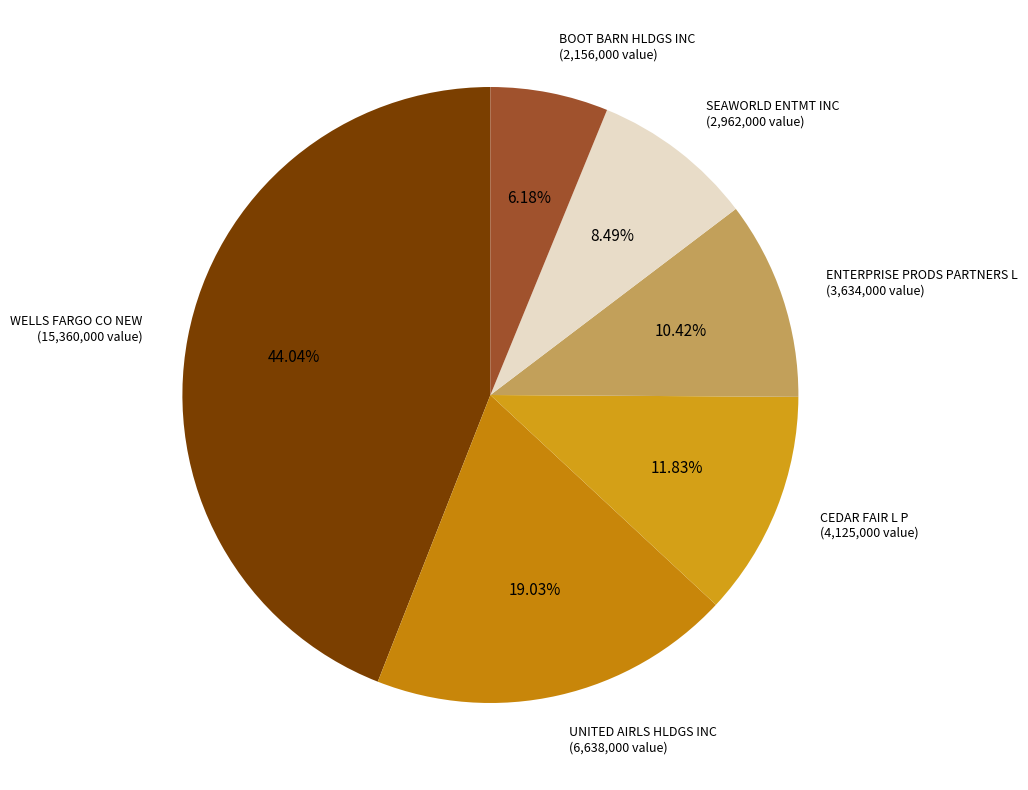

How many segments does this pie chart have?

6